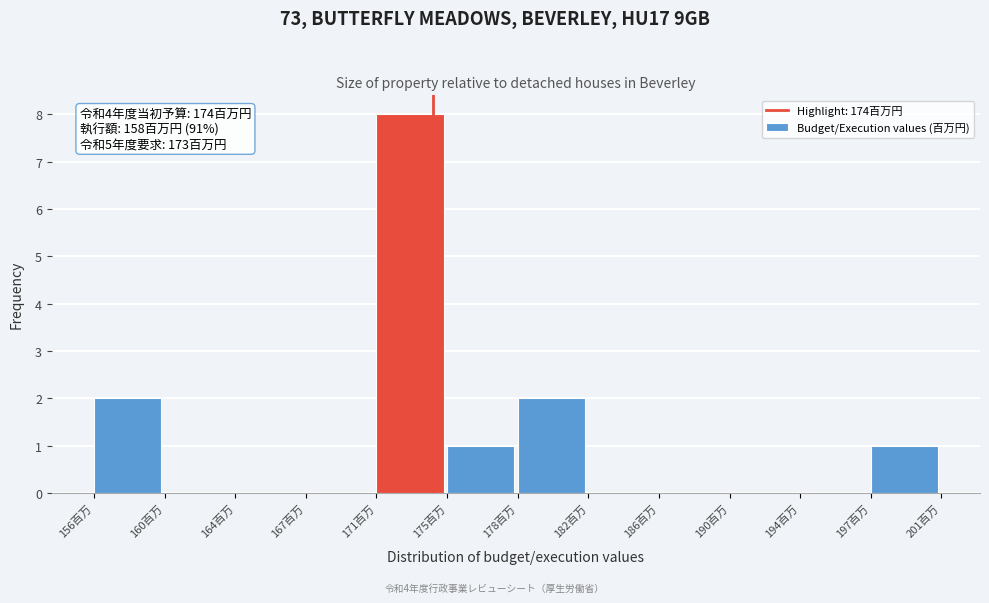

Reading right to left, what are all the values shown in this chart?

197百万=1	194百万=0	190百万=0	186百万=0	182百万=0	178百万=2	175百万=1	171百万=8	167百万=0	164百万=0	160百万=0	156百万=2